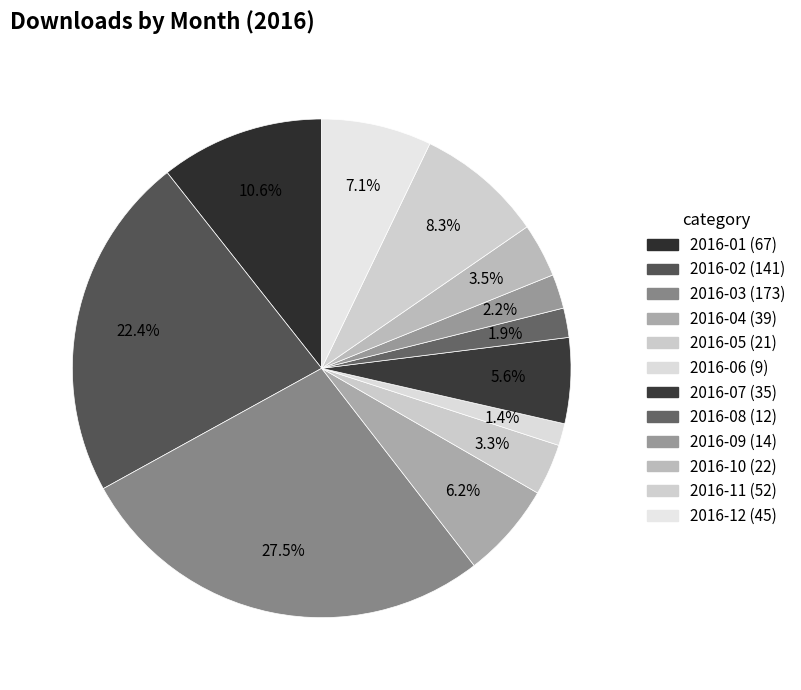

What is the largest slice in the pie chart?

2016-03